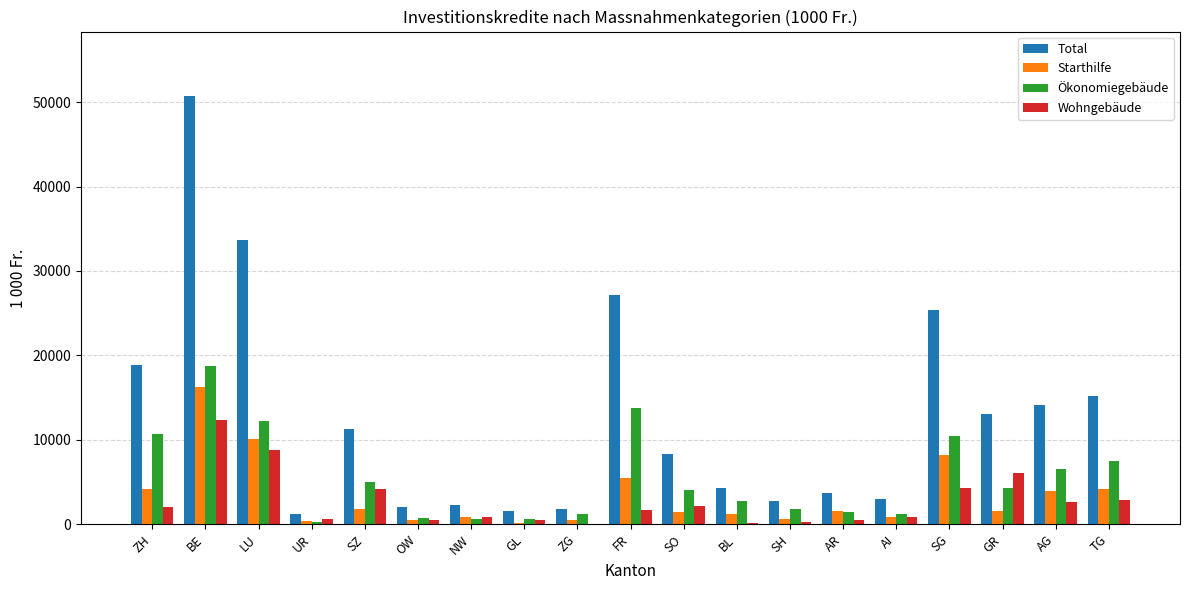

Is the value of Total at FR greater than the value of Wohngebäude at ZG?

Yes